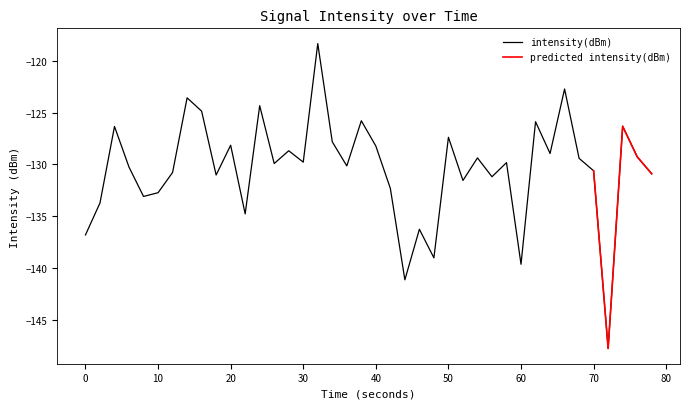

What is the difference between the maximum and minimum values?

29.4